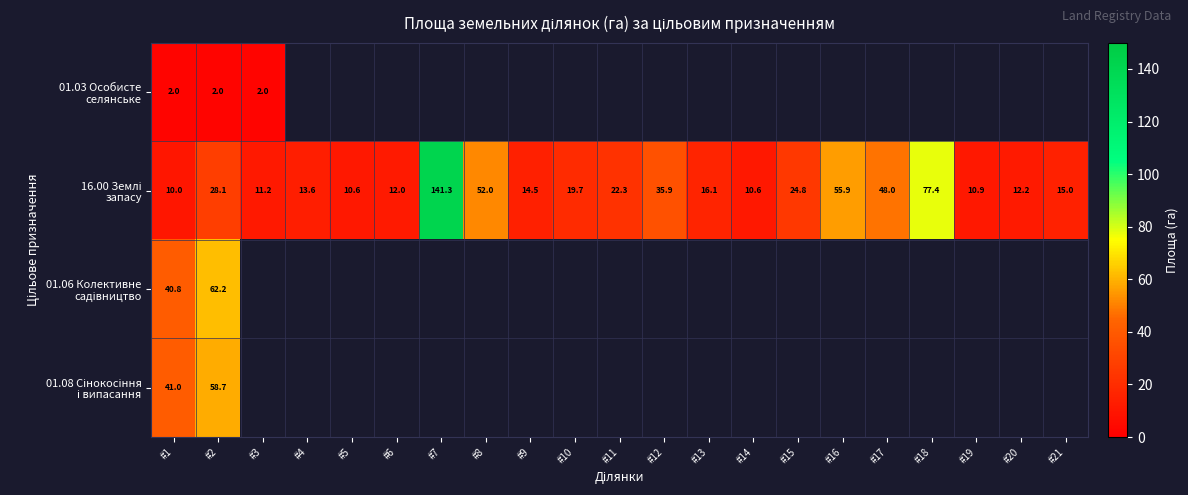

What is the maximum value shown in the chart?

141.3